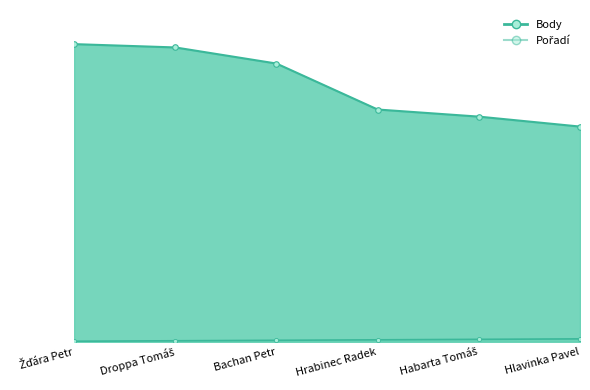

What is the difference between the maximum and minimum values in the Body series?

174